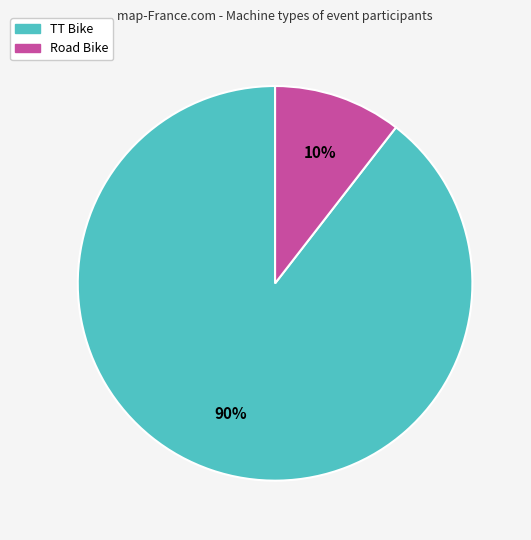

Is the sum of Road Bike and TT Bike greater than half?

Yes